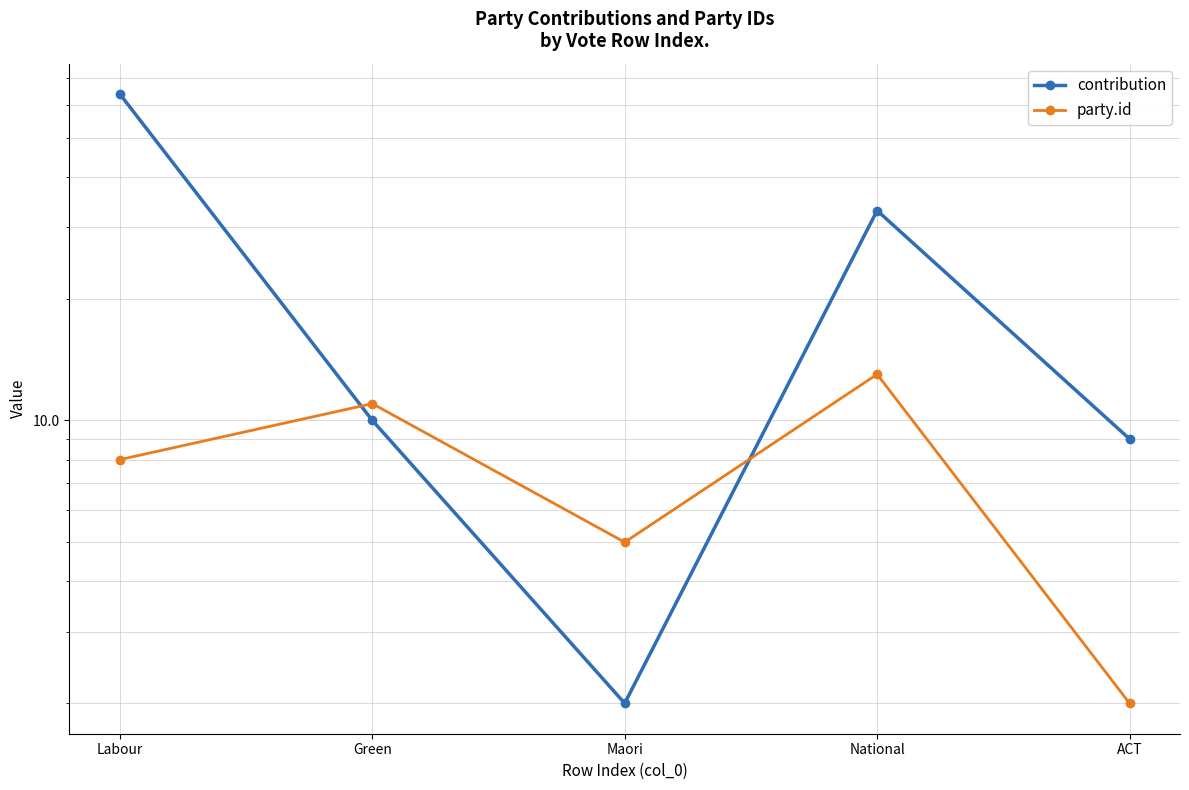

Reading left to right, transcribe all the data shown in this chart.

contribution: Labour=64	Green=10	Maori=2	National=33	ACT=9
party.id: Labour=8	Green=11	Maori=5	National=13	ACT=2